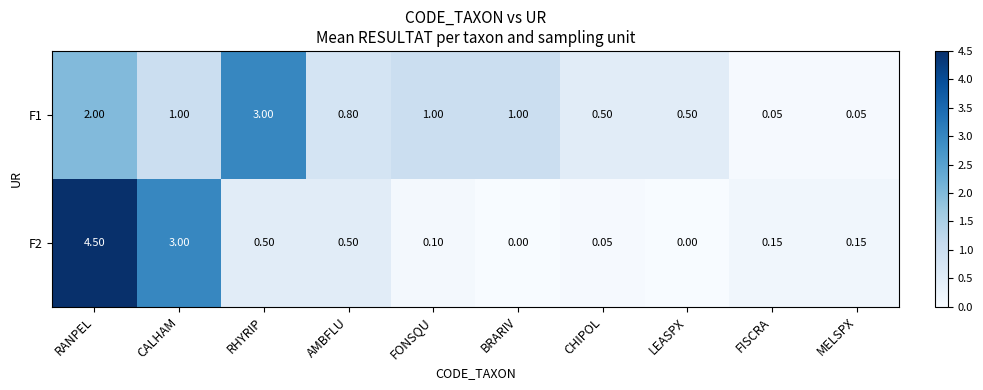

Which series has the widest spread of values?

F2